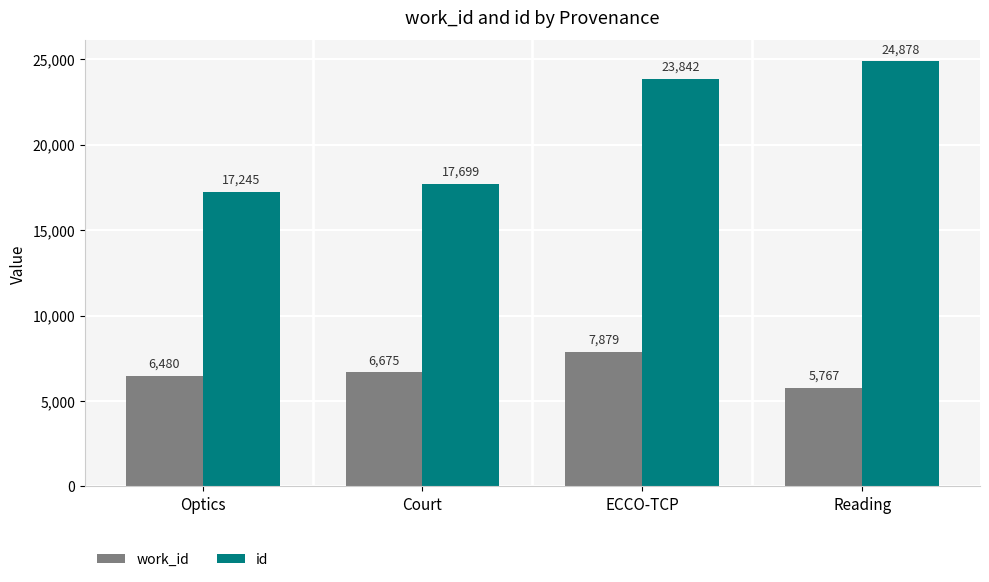

What is the sum of all work_id values?

26801